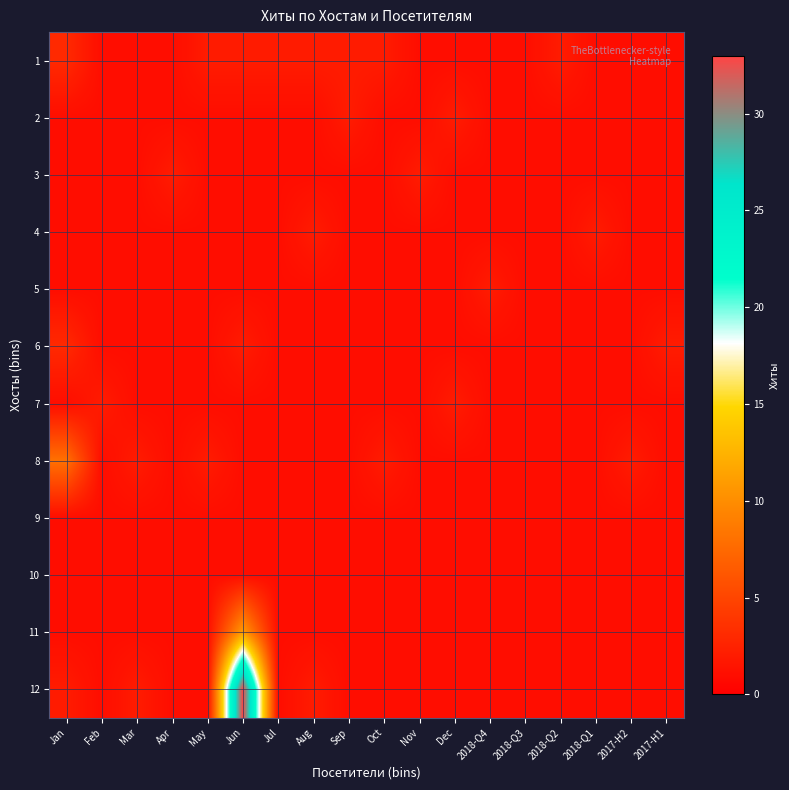

At which category is the sum across all series the highest?

Jun